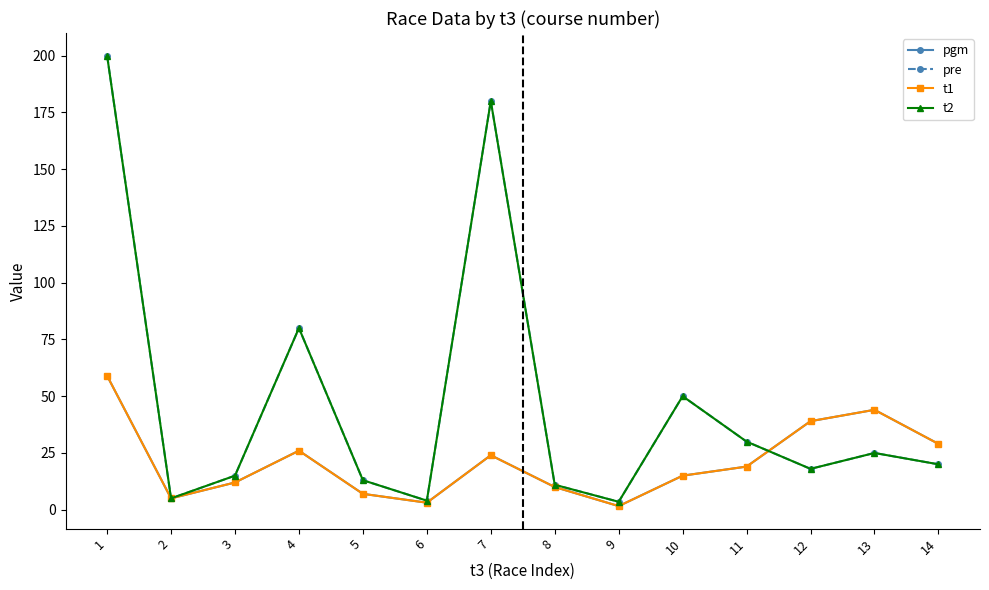

Is this an area chart (filled region under the line)?

No